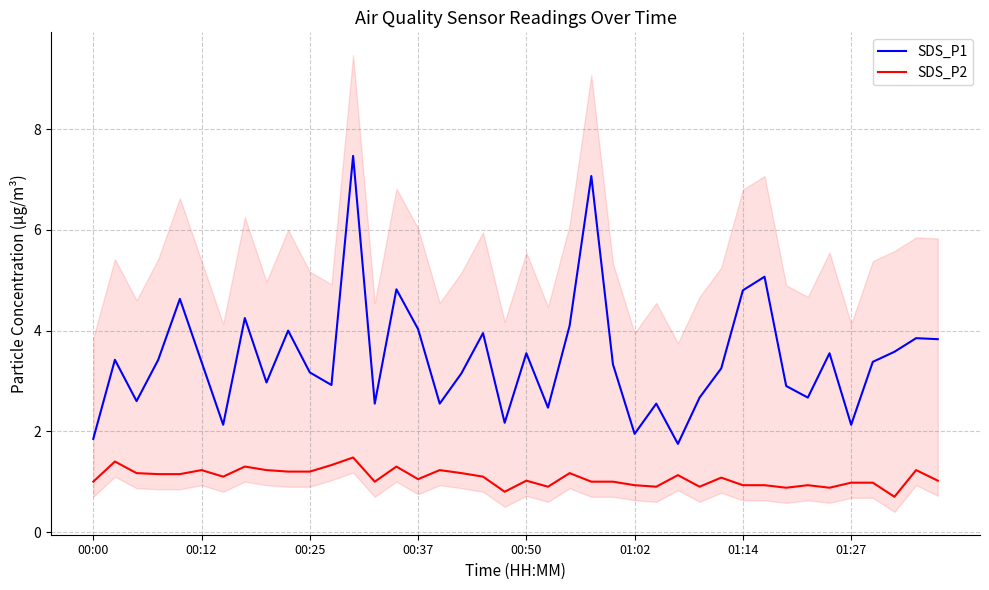

How many data points in SDS_P2 are less than 1?

13